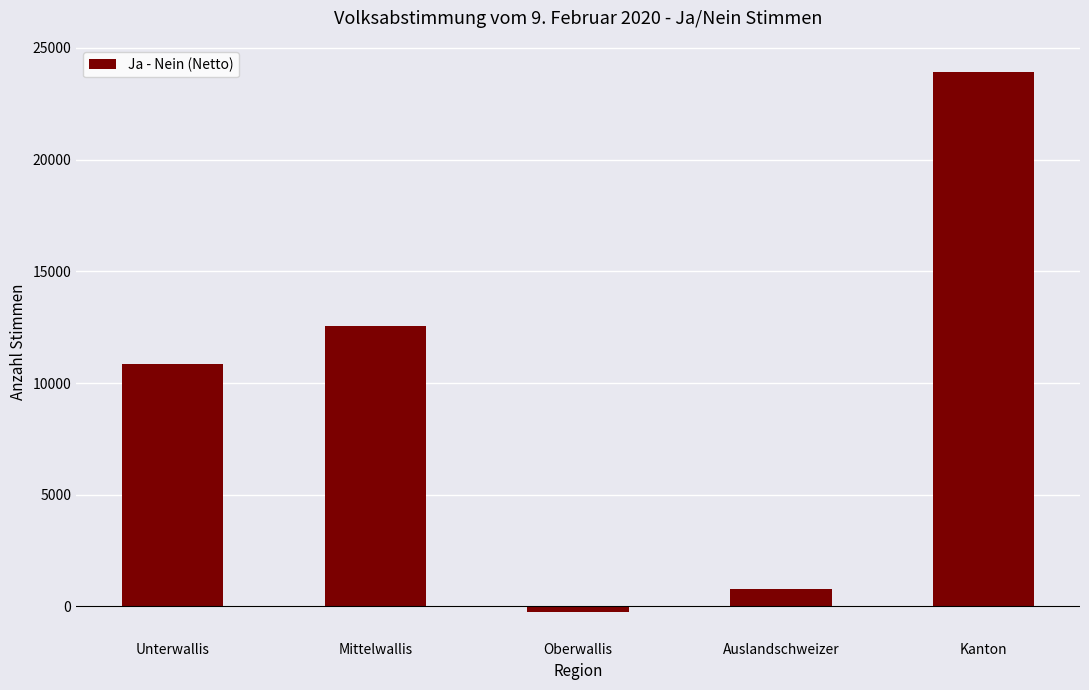

What is the minimum value shown in the chart?

-230